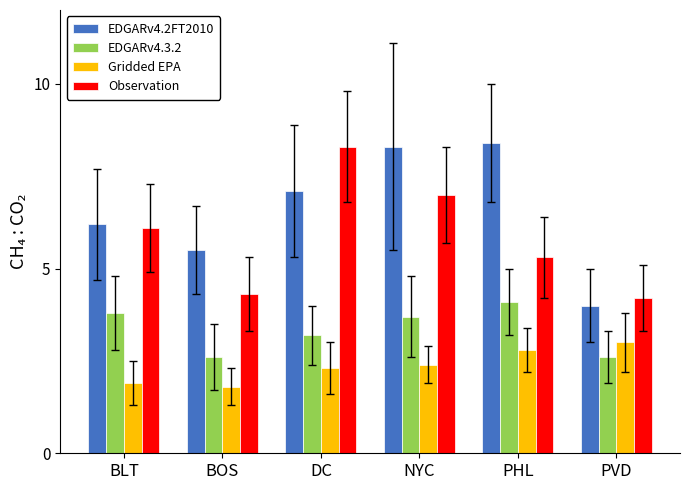

Reading left to right, extract all data points from this chart.

EDGARv4.2FT2010: BLT=6.2	BOS=5.5	DC=7.1	NYC=8.3	PHL=8.4	PVD=4.0
EDGARv4.3.2: BLT=3.8	BOS=2.6	DC=3.2	NYC=3.7	PHL=4.1	PVD=2.6
Gridded EPA: BLT=1.9	BOS=1.8	DC=2.3	NYC=2.4	PHL=2.8	PVD=3.0
Observation: BLT=6.1	BOS=4.3	DC=8.3	NYC=7.0	PHL=5.3	PVD=4.2